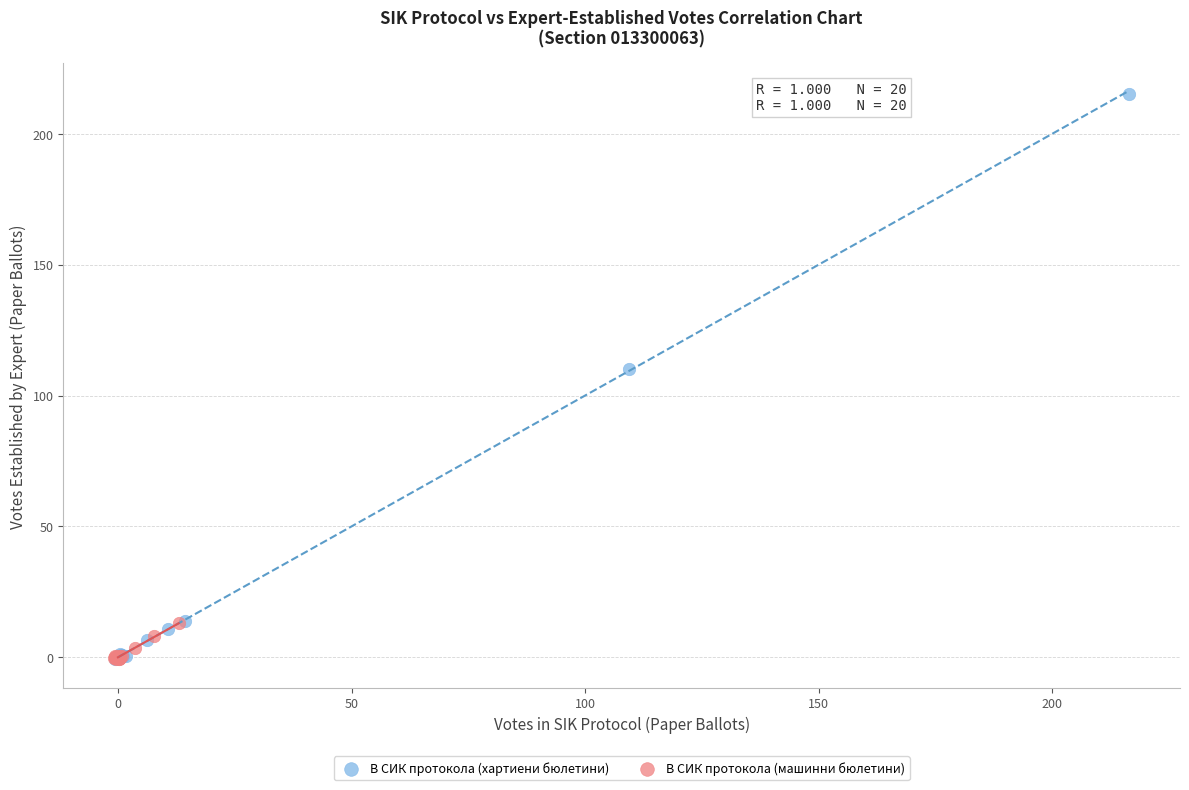

What are all the series names shown in the legend?

В СИК протокола (хартиени бюлетини), В СИК протокола (машинни бюлетини)